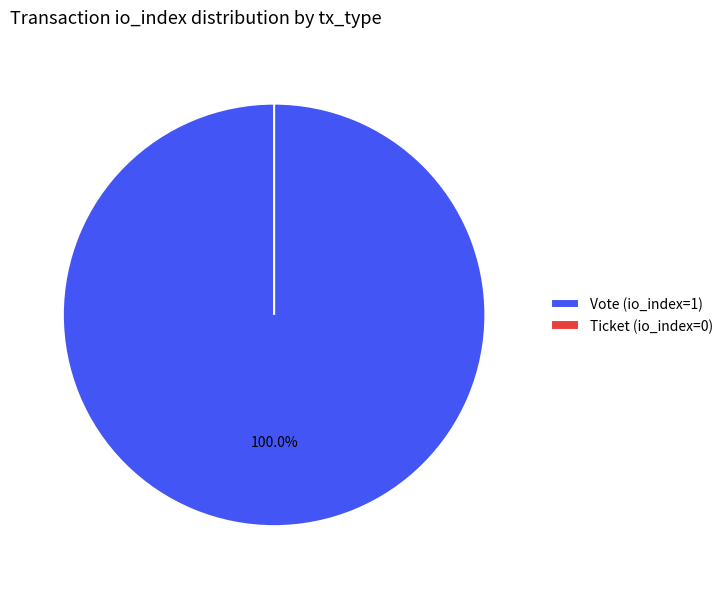

Does Vote represent more than half of the total?

Yes